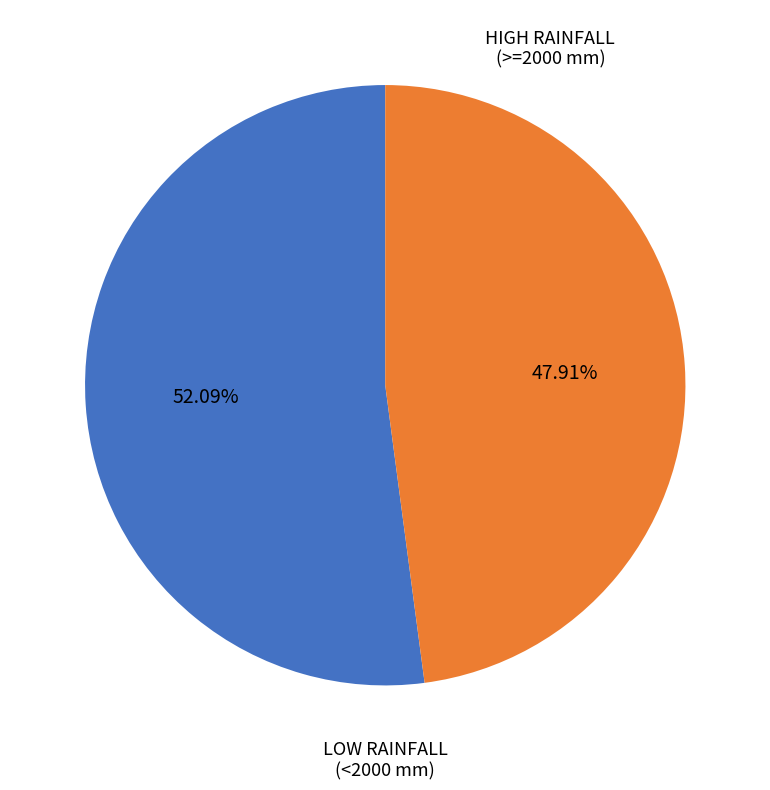

Does any single category account for the majority?

Yes